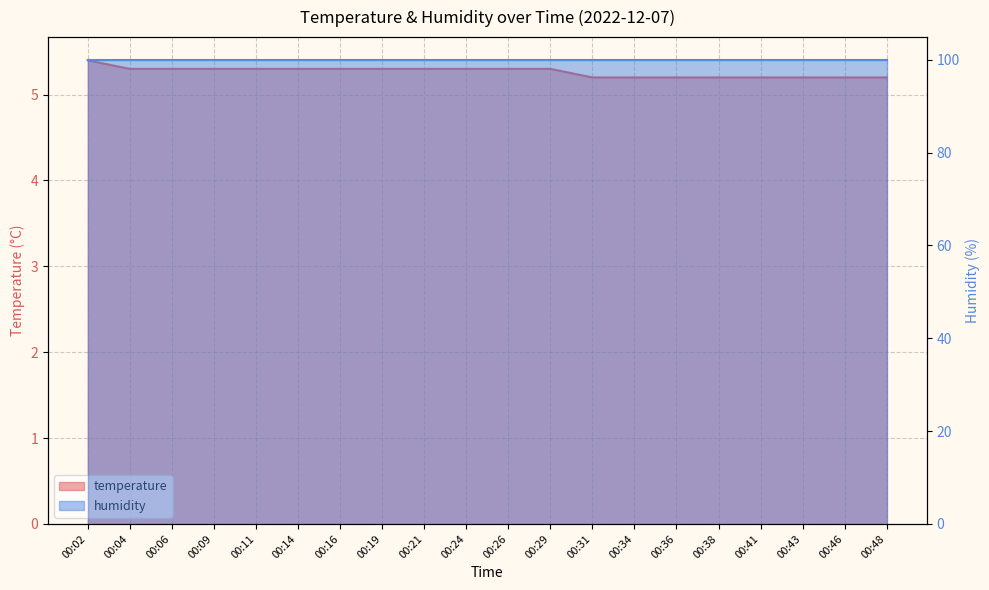

True or false: the data has more than 0 interior local peaks.

False